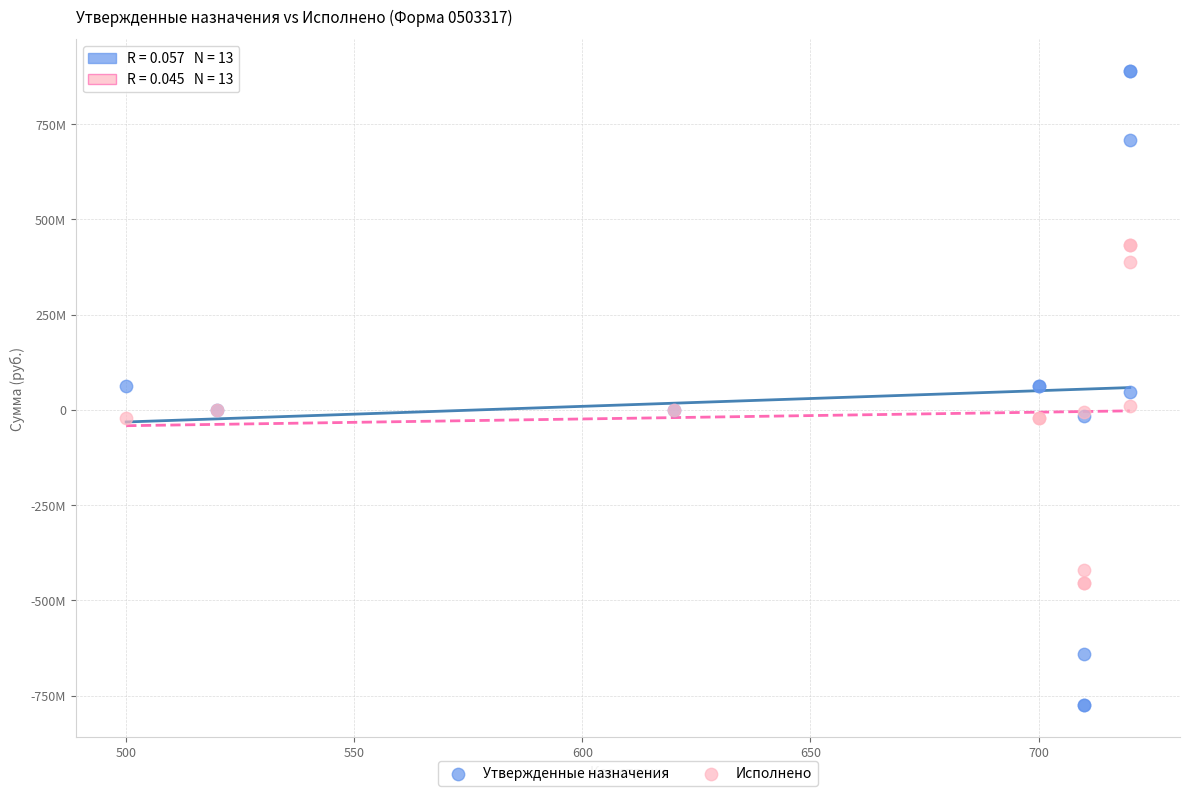

What are all the series names shown in the legend?

Утвержденные назначения, Исполнено